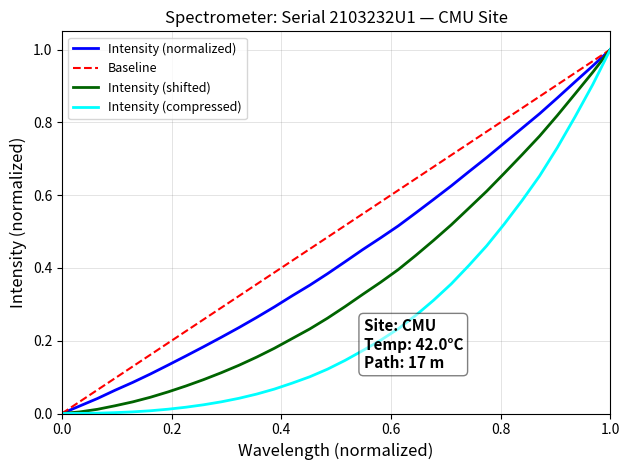

At how many categories does at least one series exceed 0?

31